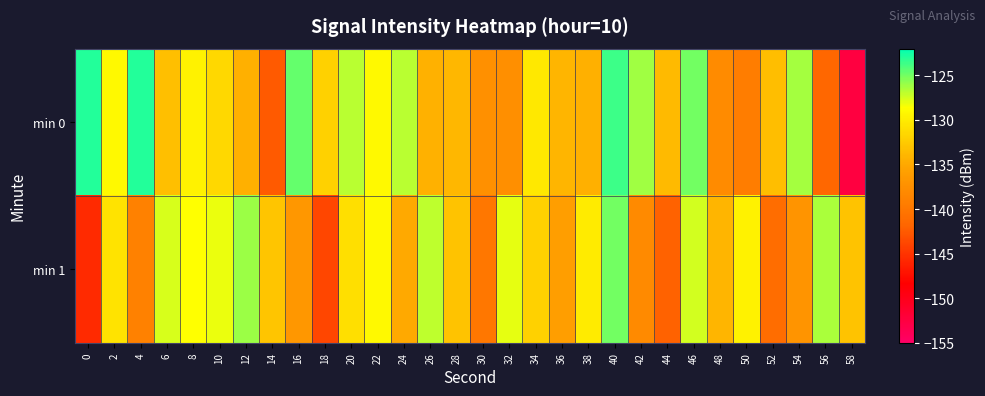

Count the number of data series in this chart.

2